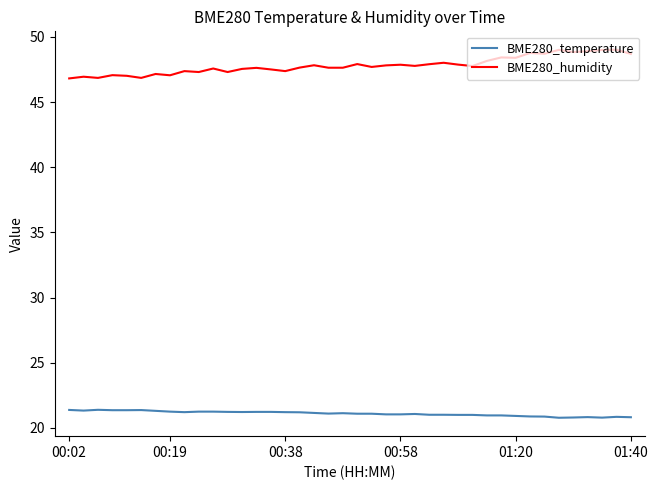

What is the highest value of the BME280_temperature series?

21.4